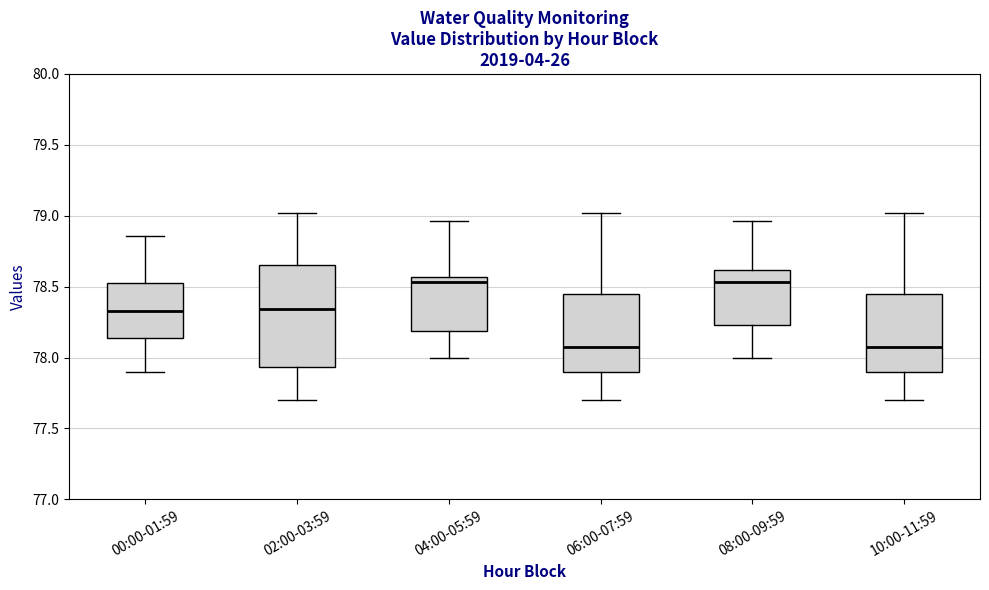

Where does the upper whisker of the box for 10:00-11:59 end on the y-axis? The values are not printed on the chart, so give them approximately, as read against the axis.

79.00